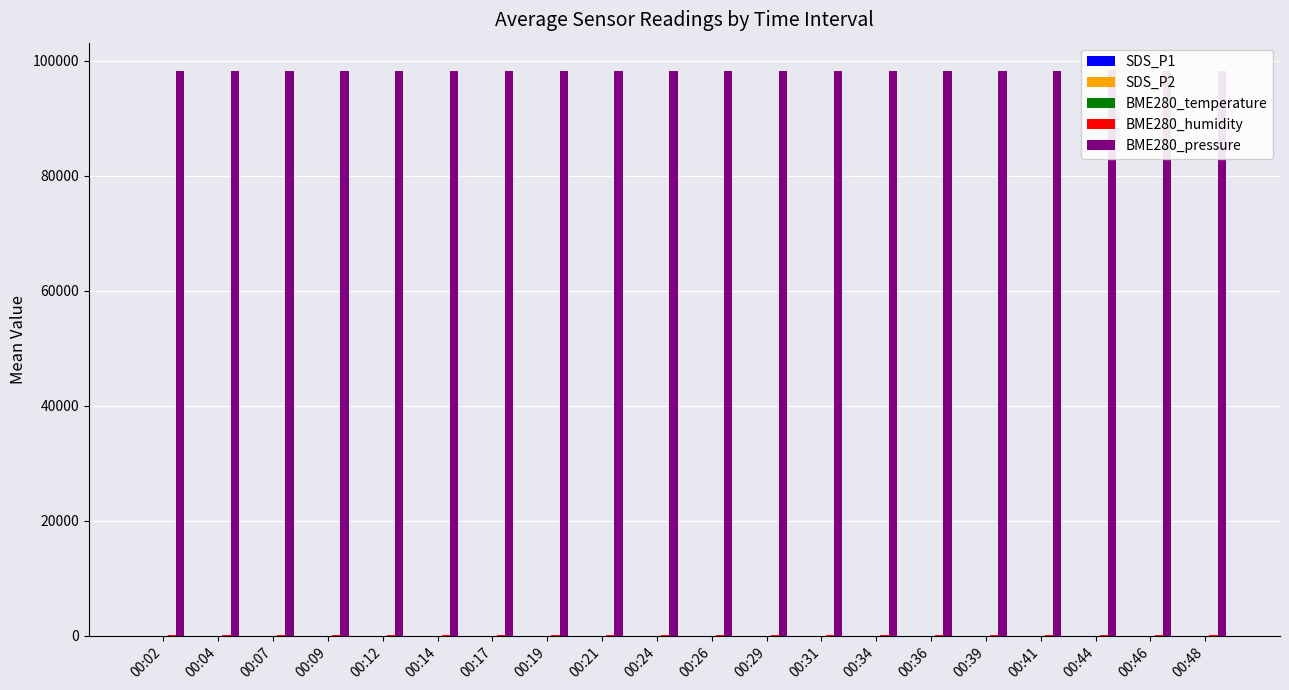

Is it true that BME280_pressure equals 98188.3 at 00:07?

True